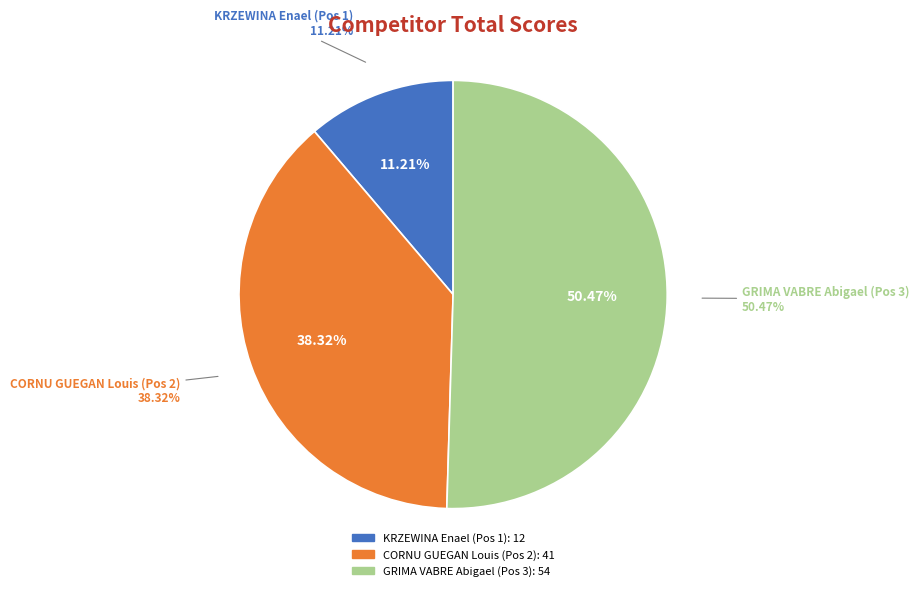

How many segments does this pie chart have?

3